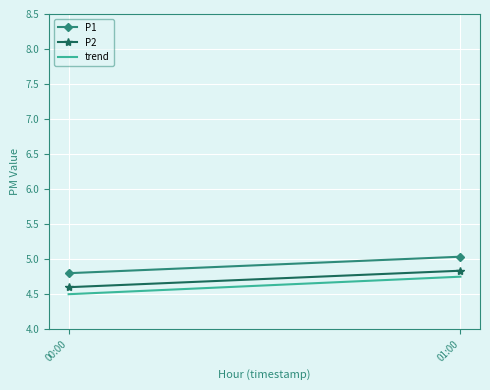

What is the spread (max minus min) of values at 01:00?

0.3